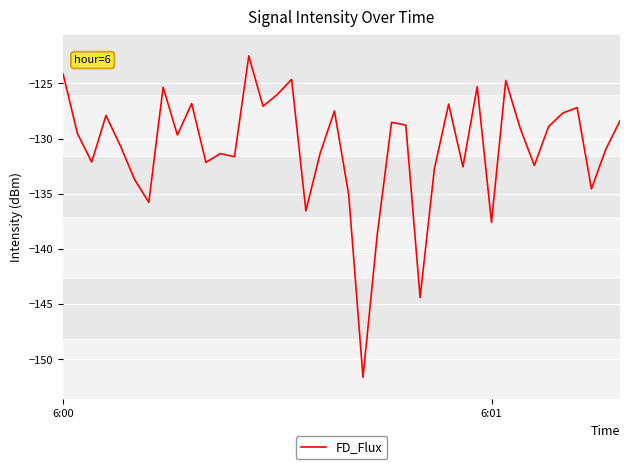

What is the minimum value shown in the chart?

-151.6